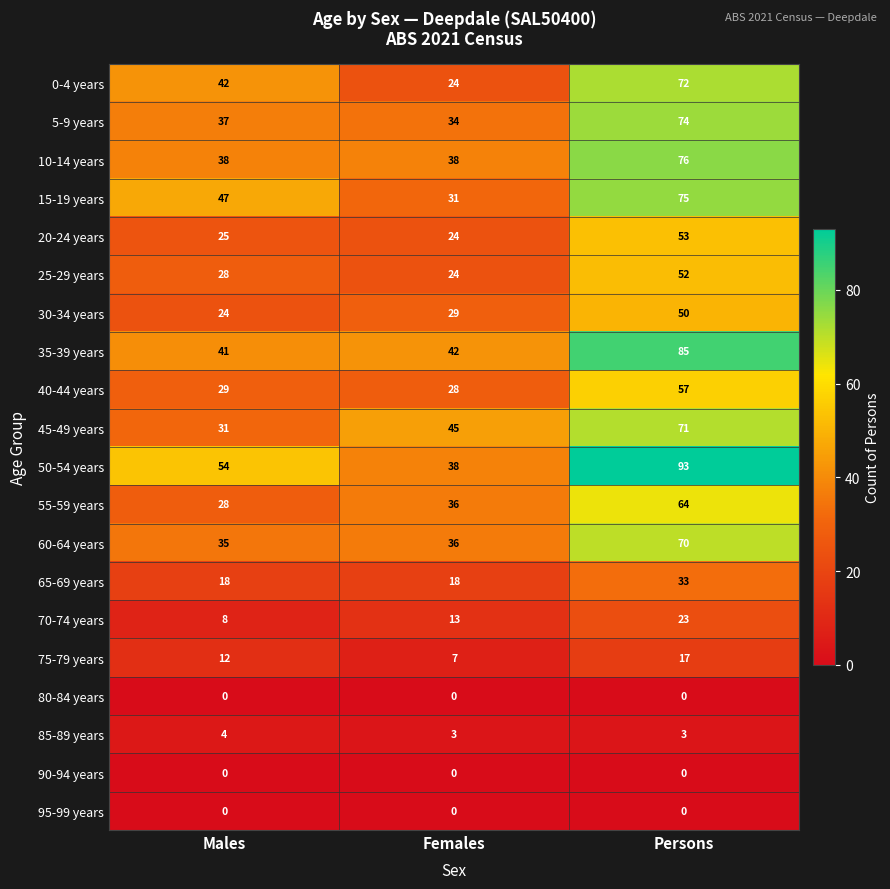

What is the sum of the 40-44 years values at Males and Persons?

86